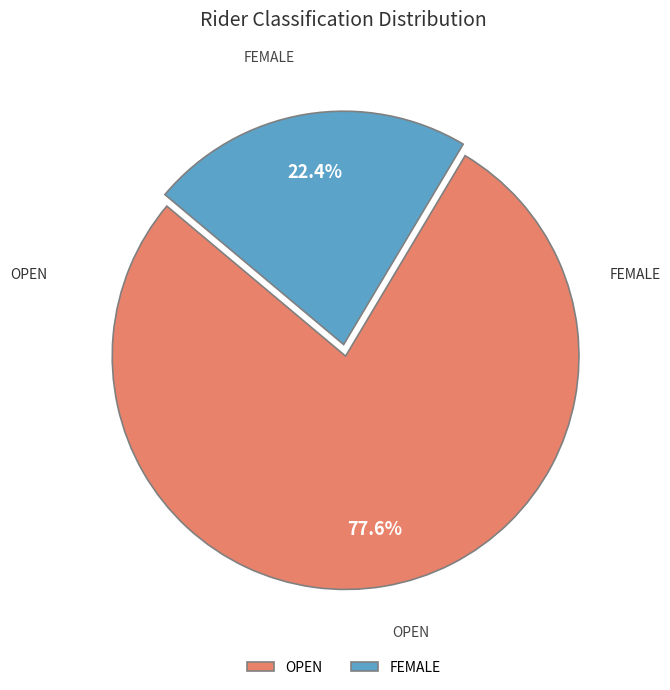

Rank the categories by value from highest to lowest.

OPEN, FEMALE